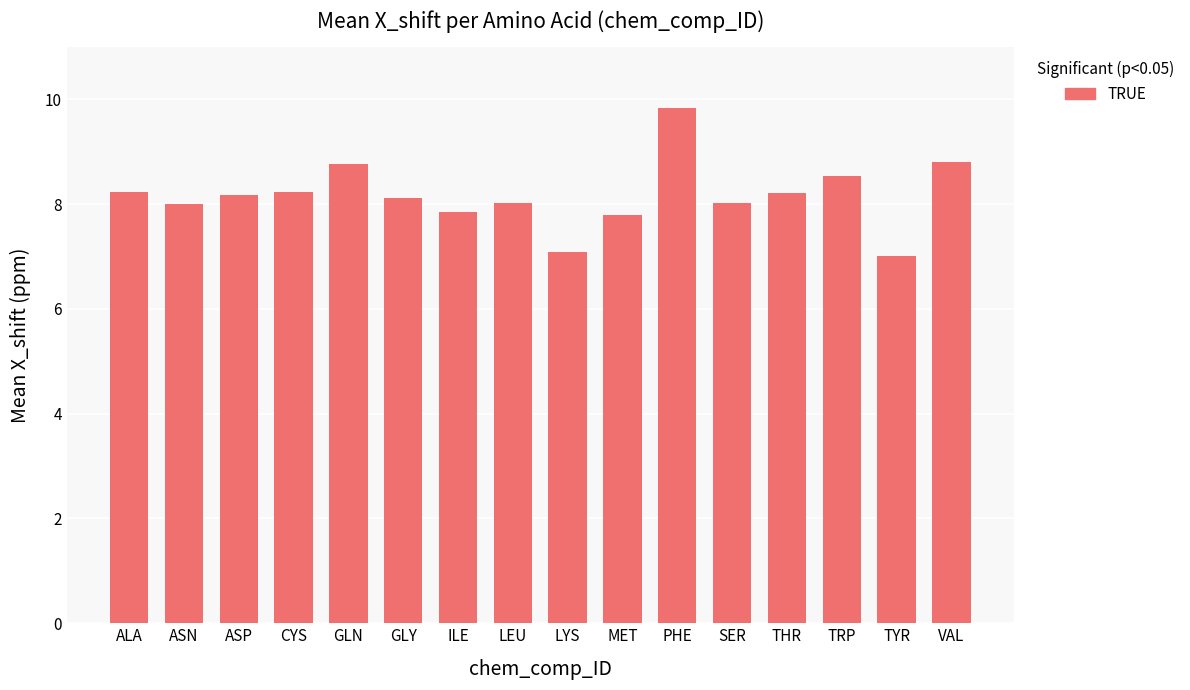

Where does the data first go above 8?

ALA